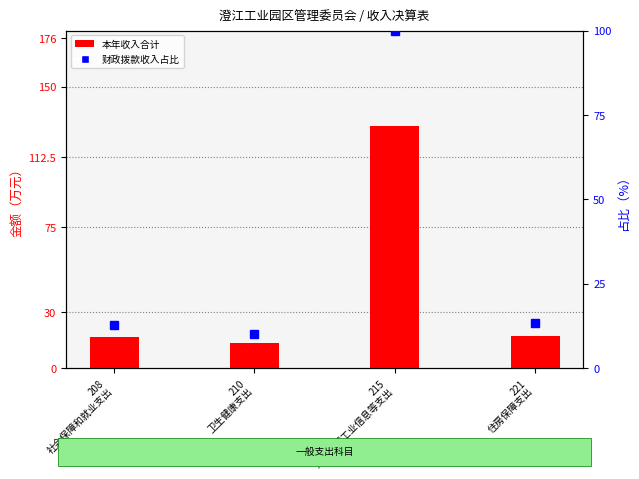

Count the number of data series in this chart.

2